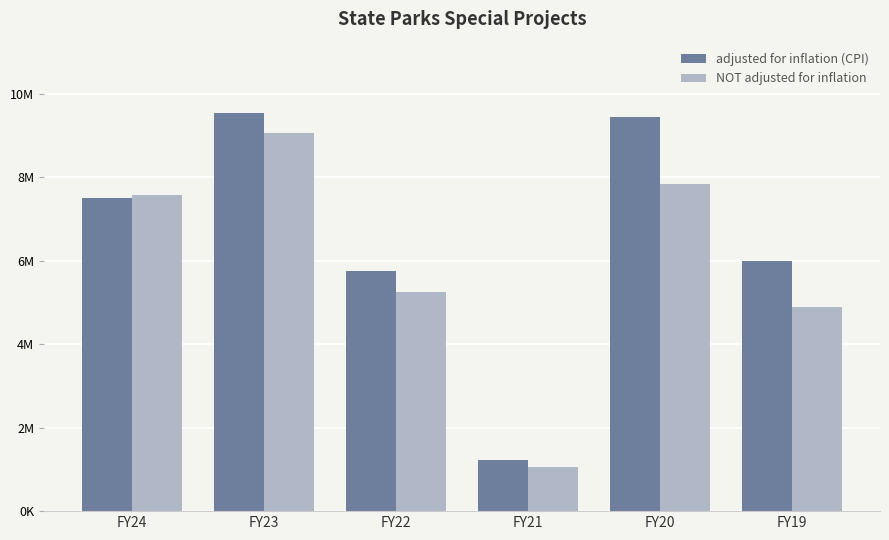

At which category is the sum across all series the highest?

FY23